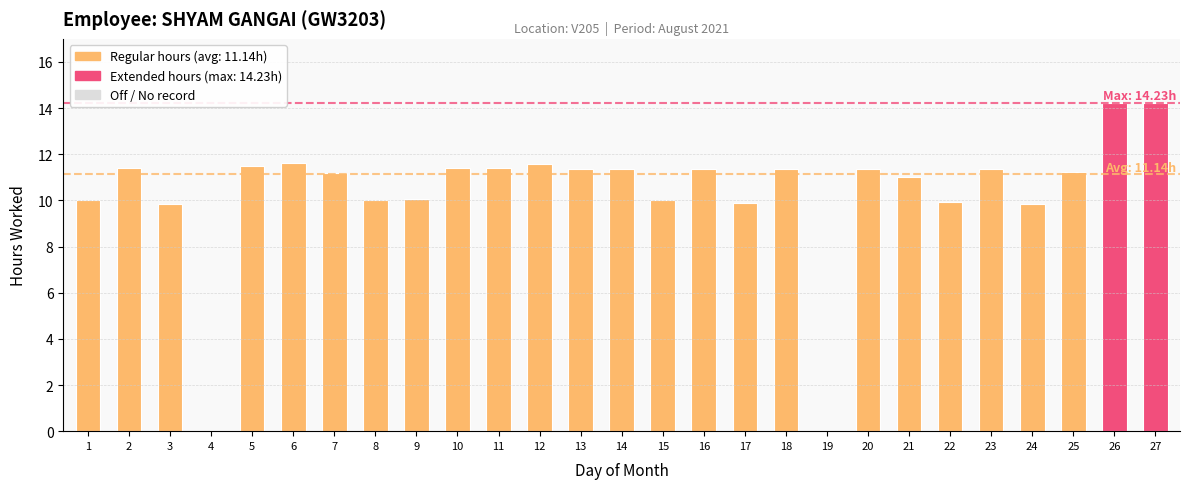

At which category does the chart reach its minimum across all series?

4